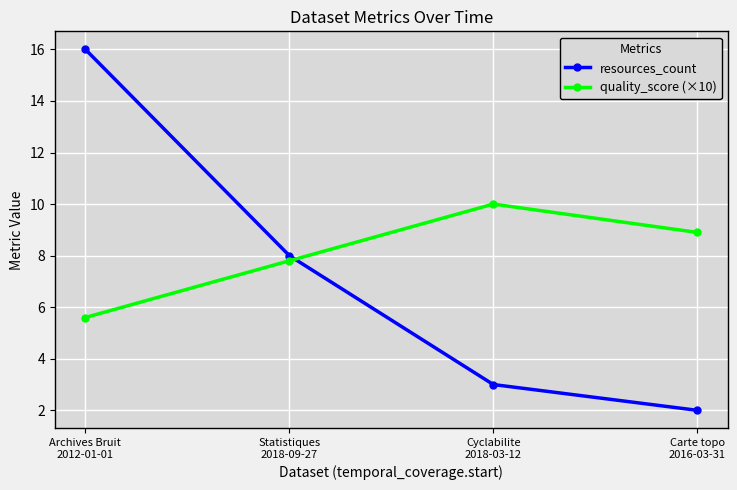

True or false: quality_score (×10) has more than 2 points higher than both neighbors.

False